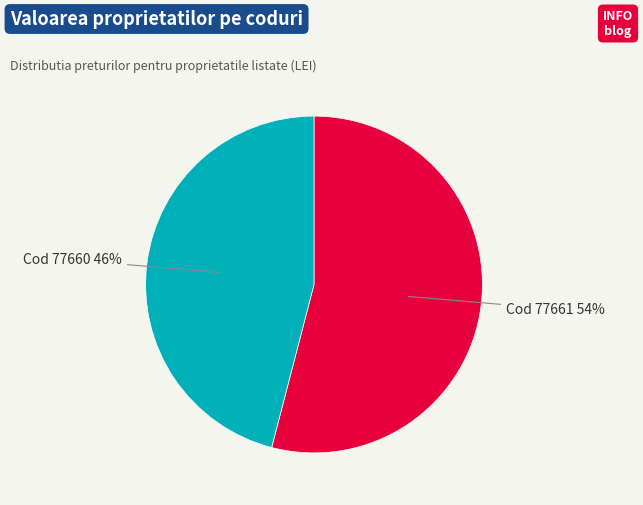

Which slice is the smallest?

Cod 77660 46%